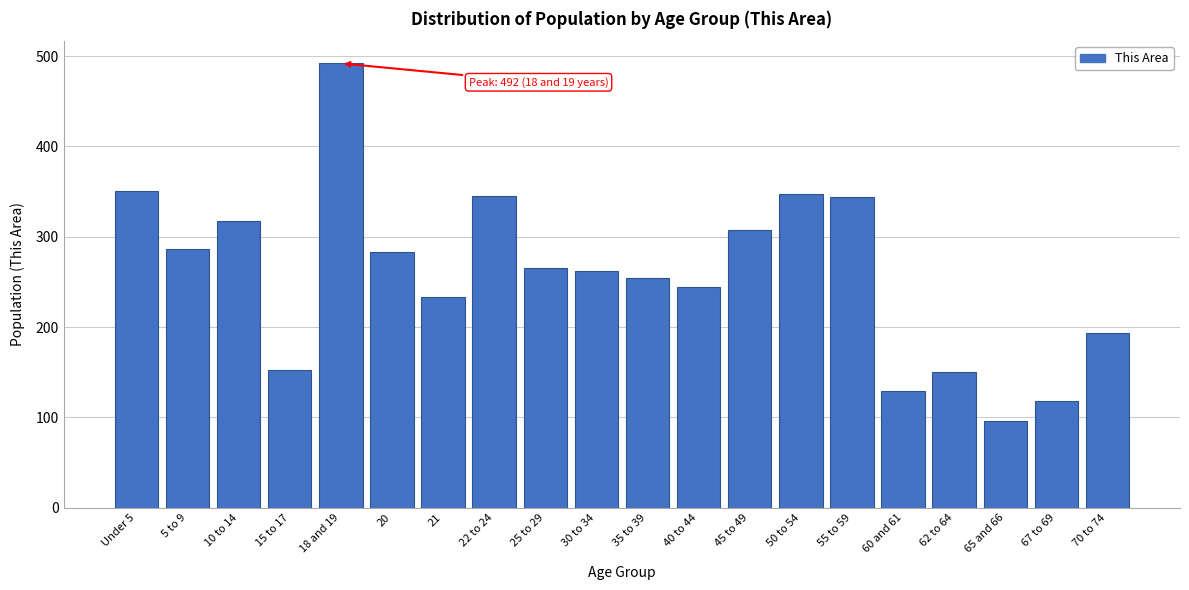

The value at 21 is 317. True or false?

False